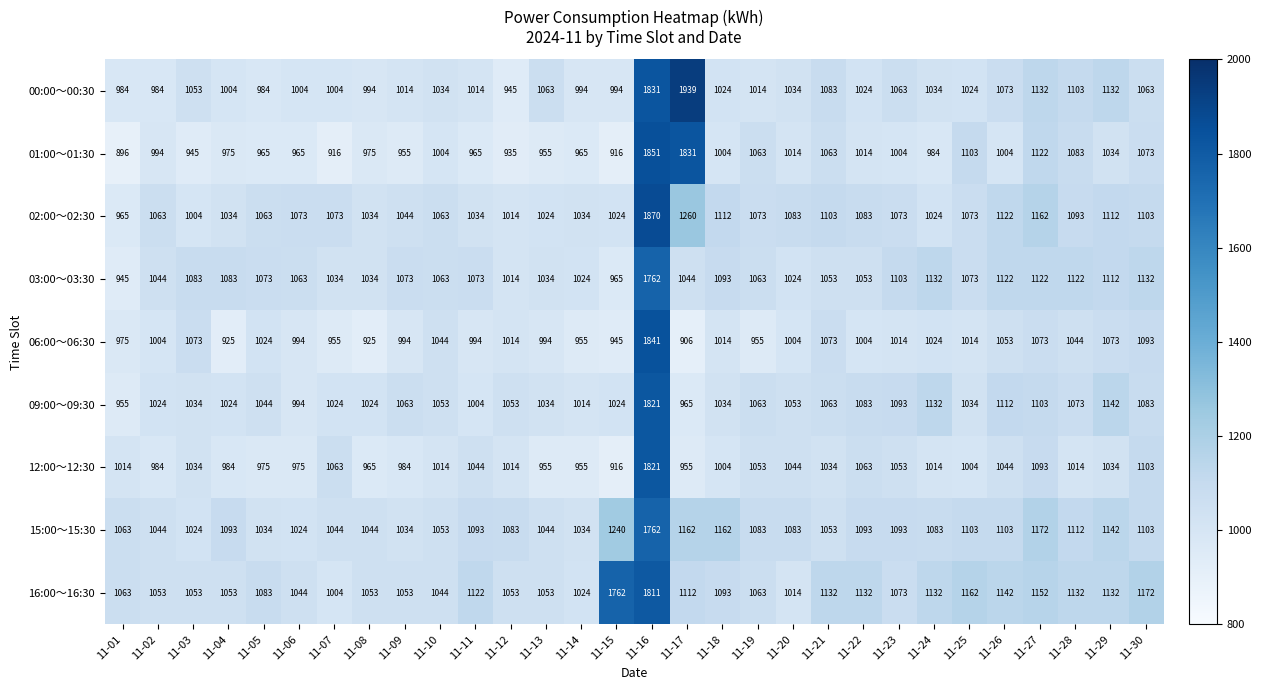

At which category is the sum across all series the highest?

11-16